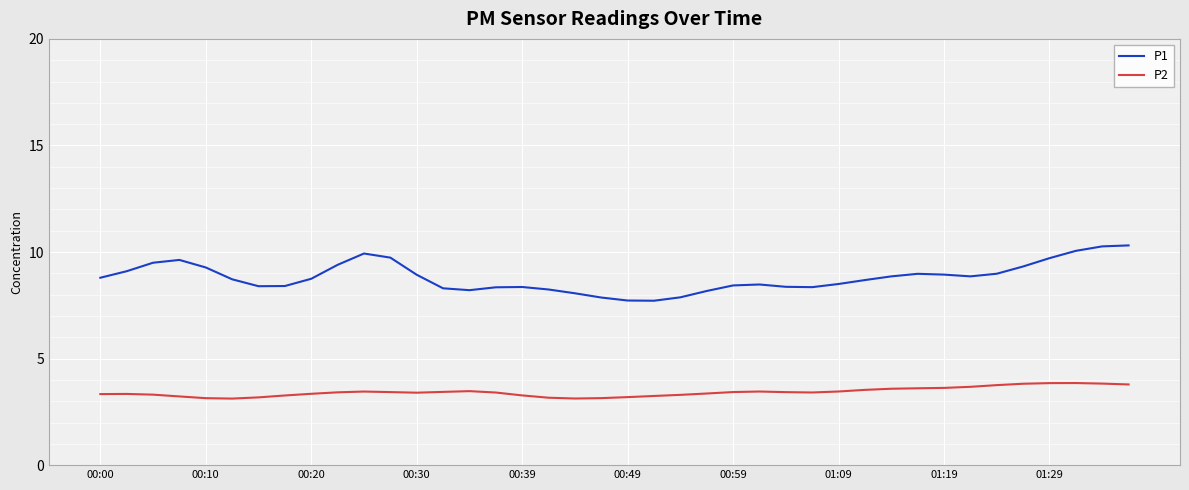

How many series are shown in this chart?

2